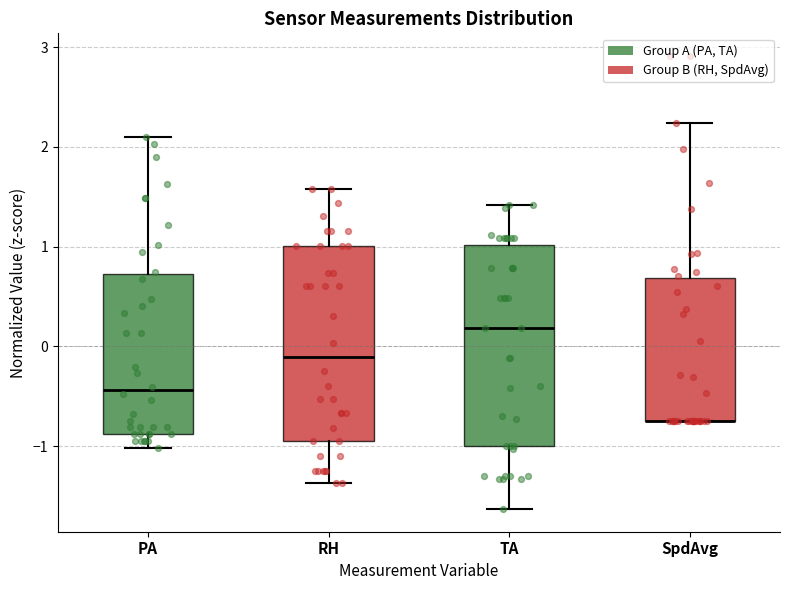

Where is the upper edge of the box for SpdAvg on the y-axis? The values are not printed on the chart, so give them approximately, as read against the axis.

0.7